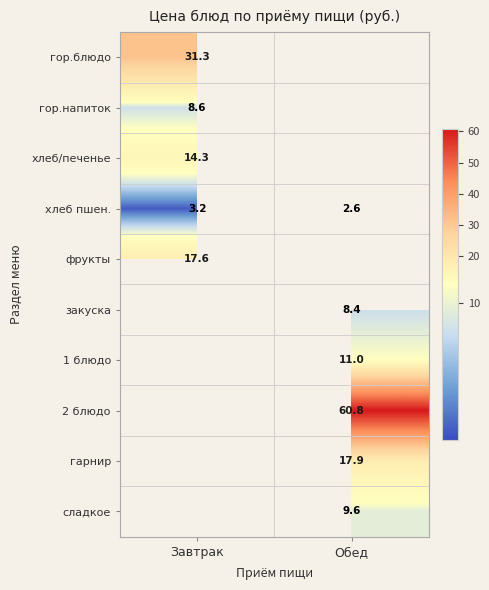

True or false: закуска has a value of 12.9 at Обед.

False